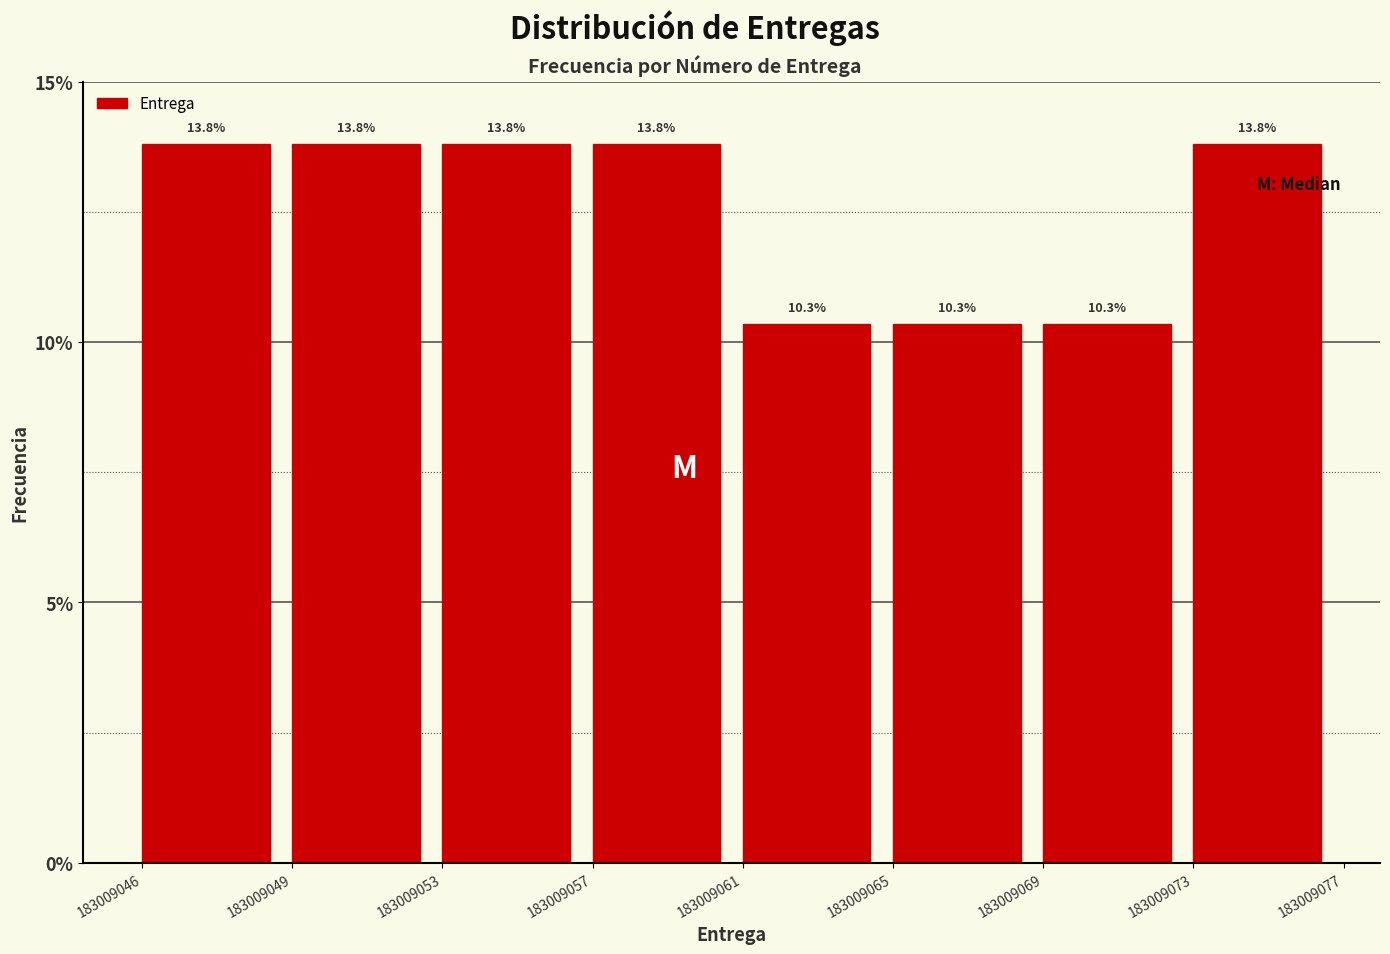

Are the bars horizontal?

No